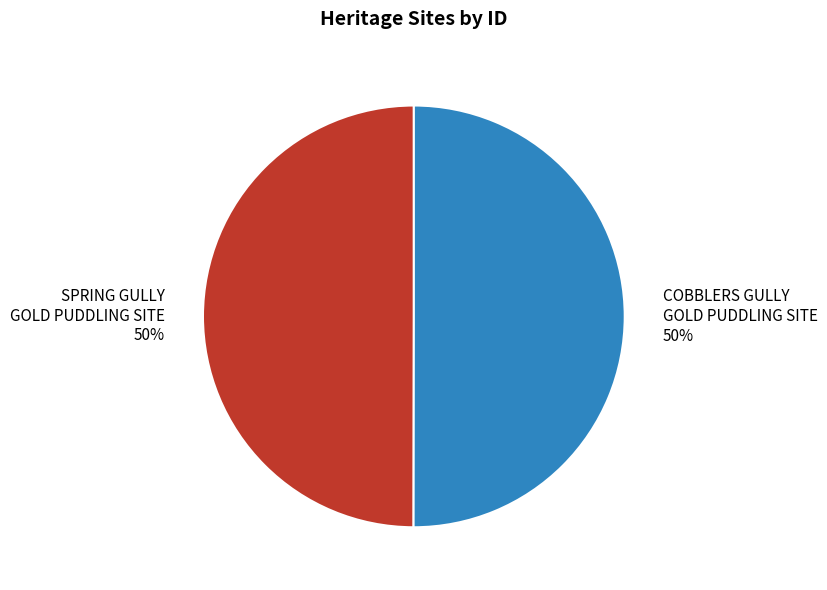

Approximately how many times larger is the value at COBBLERS GULLY GOLD PUDDLING SITE compared to SPRING GULLY GOLD PUDDLING SITE?

1.0